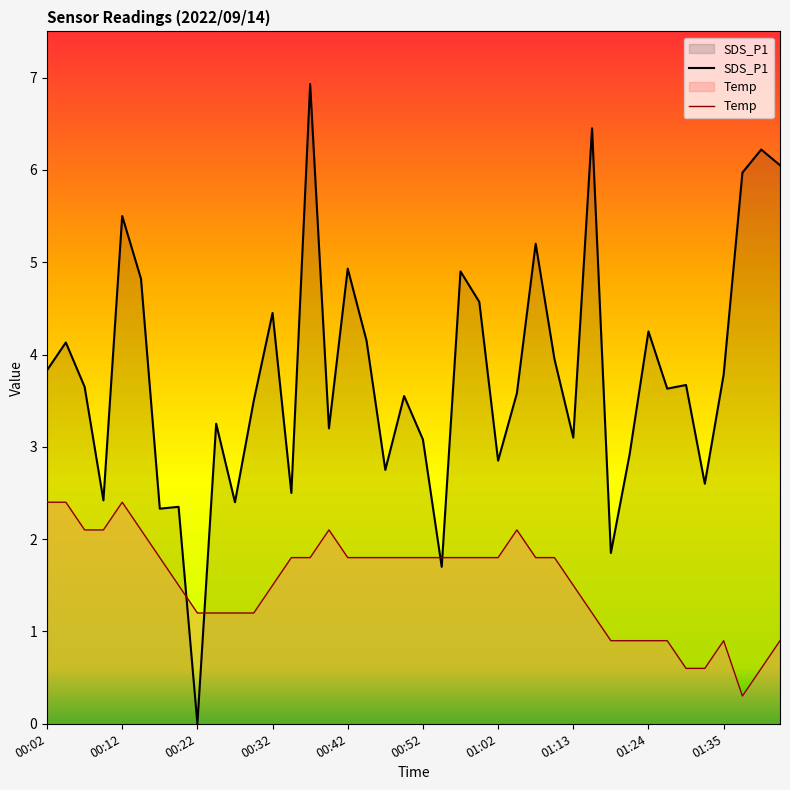

At which category does the chart reach its peak across all series?

14